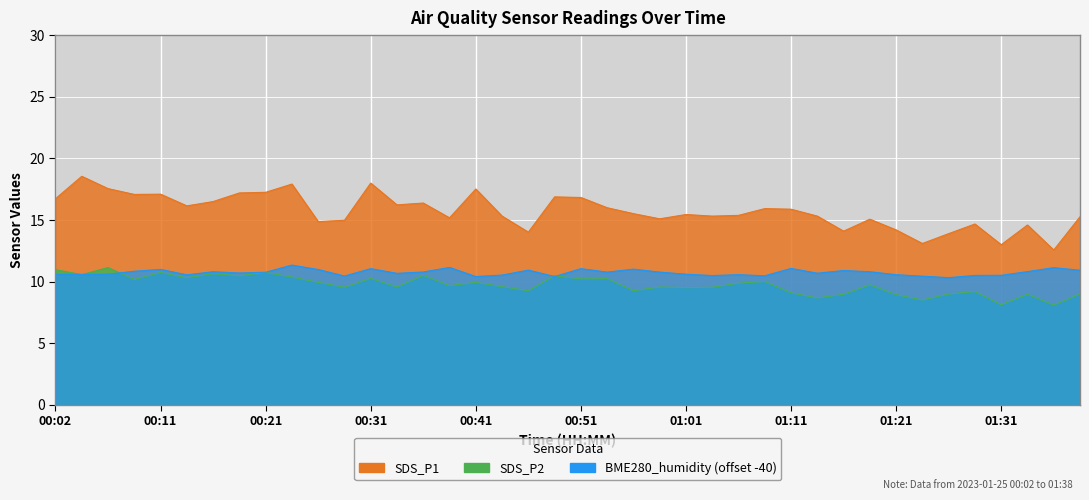

Reading left to right, what are all the values shown in this chart?

SDS_P1: 16.7	18.6	17.6	17.1	17.1	16.1	16.5	17.2	17.2	17.9	14.9	15.0	18.0	16.2	16.4	15.2	17.5	15.3	14.0	16.9	16.8	16.0	15.5	15.1	15.4	15.3	15.4	15.9	15.9	15.3	14.1	15.1	14.2	13.1	13.9	14.7	13.0	14.6	12.6	15.3
SDS_P2: 11.0	10.6	11.2	10.2	10.8	10.3	10.7	10.5	10.8	10.4	9.9	9.6	10.3	9.6	10.5	9.7	9.9	9.6	9.3	10.5	10.2	10.2	9.3	9.6	9.5	9.6	9.9	10.0	9.1	8.7	9.0	9.8	8.9	8.5	9.0	9.2	8.1	9.0	8.1	9.0
BME280_humidity: 10.6	10.6	10.6	10.9	11.0	10.6	10.8	10.7	10.8	11.4	11.0	10.5	11.1	10.7	10.8	11.2	10.4	10.5	10.9	10.4	11.1	10.8	11.0	10.8	10.6	10.5	10.6	10.5	11.1	10.7	10.9	10.8	10.6	10.5	10.3	10.5	10.5	10.8	11.1	10.9